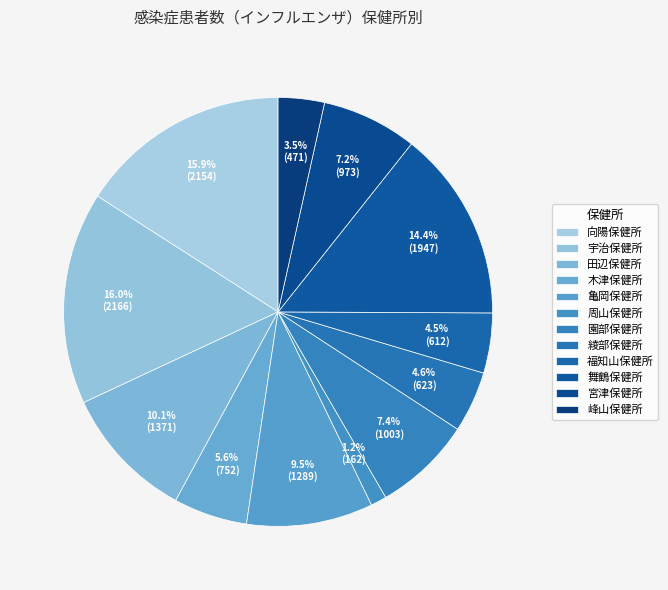

How many slices are in this pie chart?

12